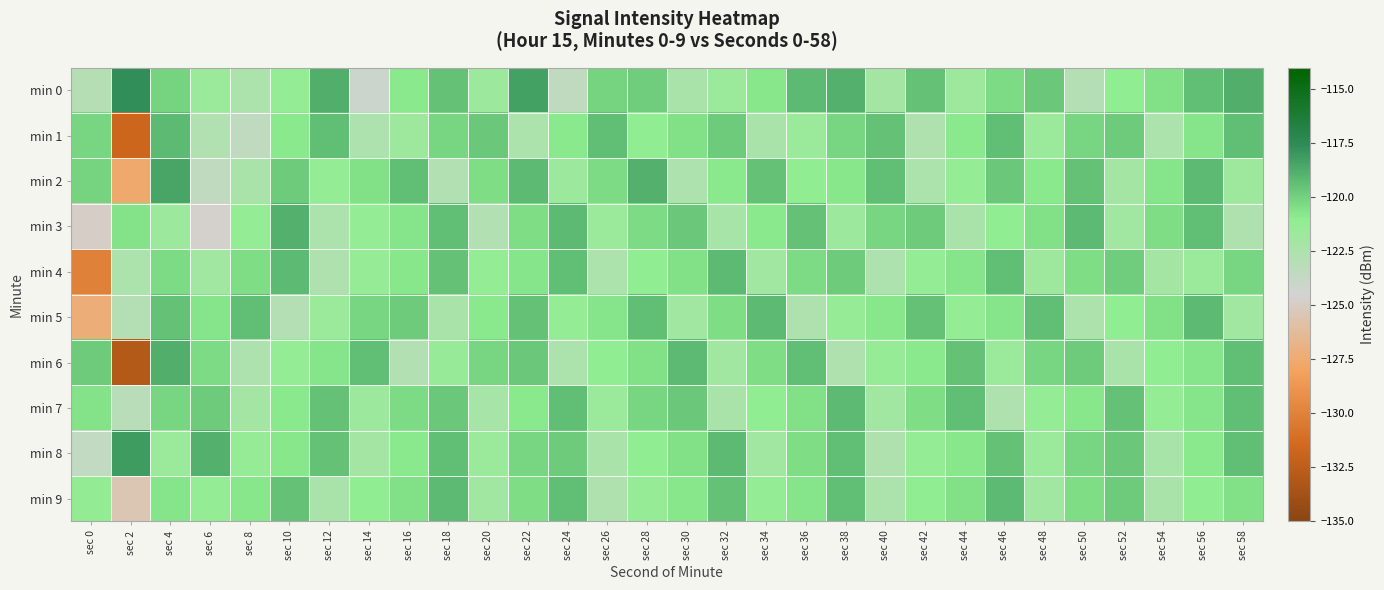

Which series has the widest spread of values?

min 6